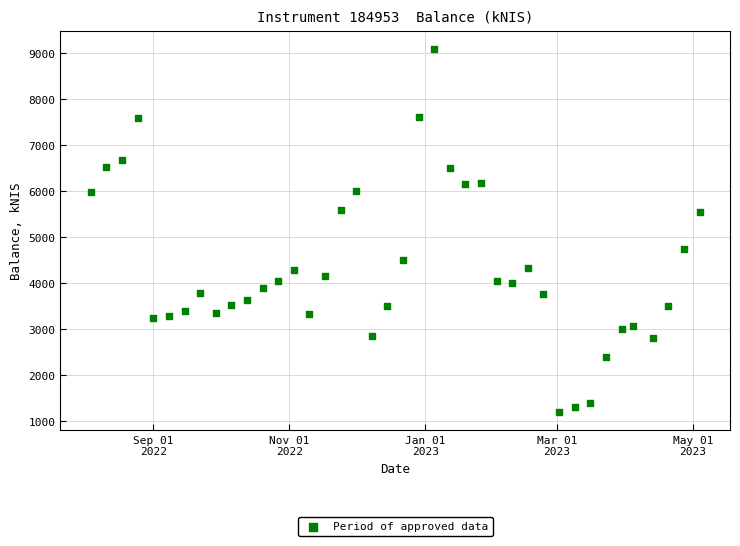

What is the range of Y values (max minus min)?

7880.4